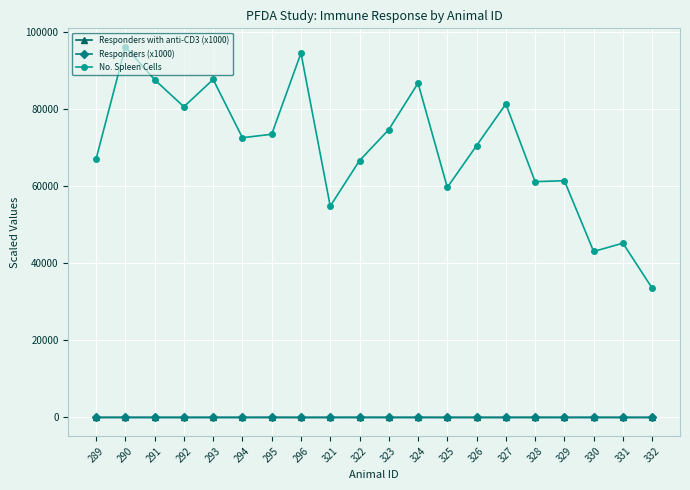

Which series has the largest total across all categories?

No. Spleen Cells